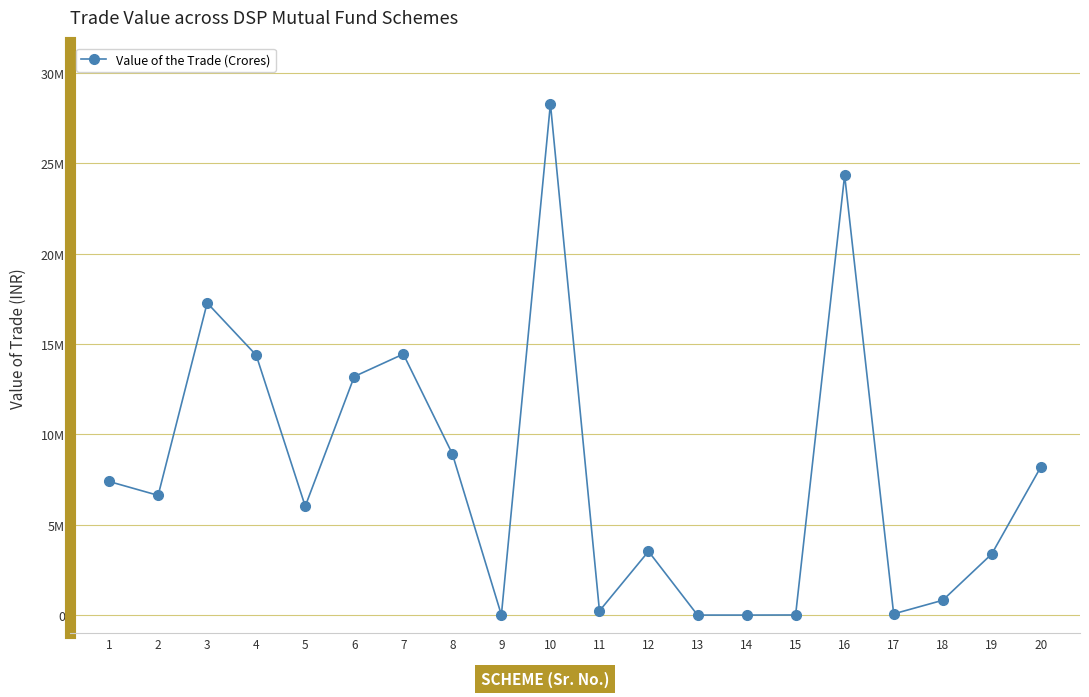

Is this an area chart (filled region under the line)?

No